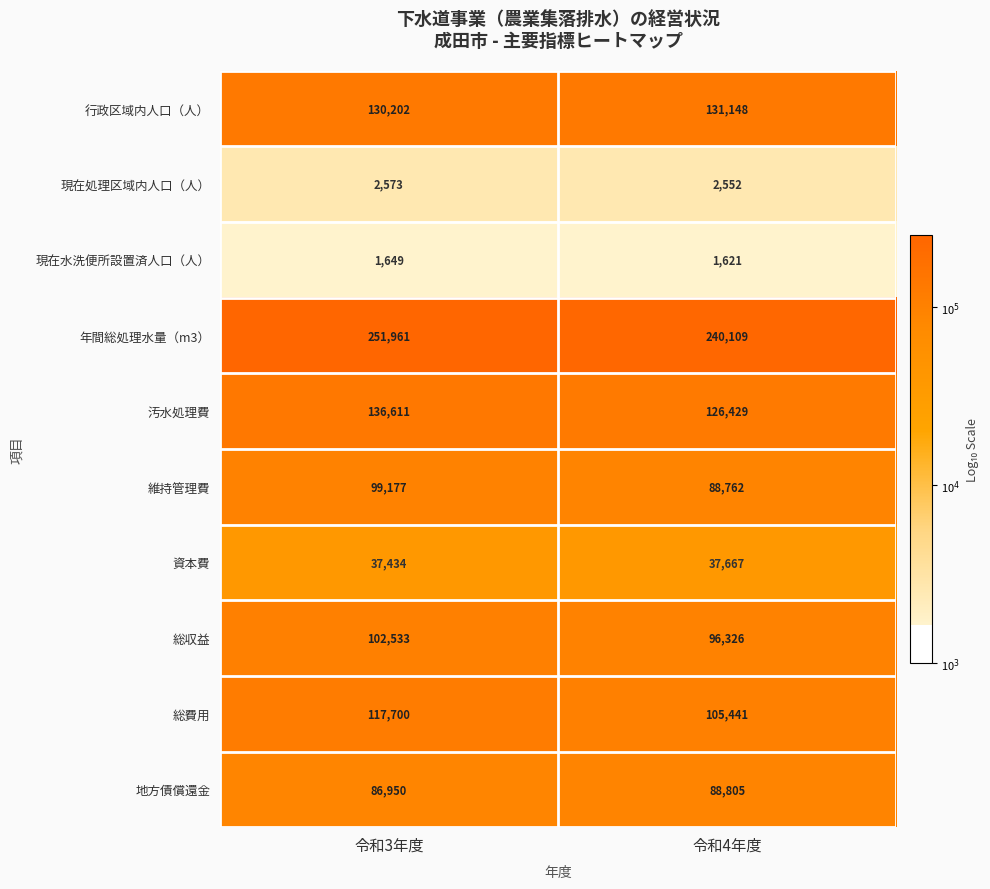

What value does the 現在水洗便所設置済人口（人） series have at 令和4年度, to the nearest 5?

1620